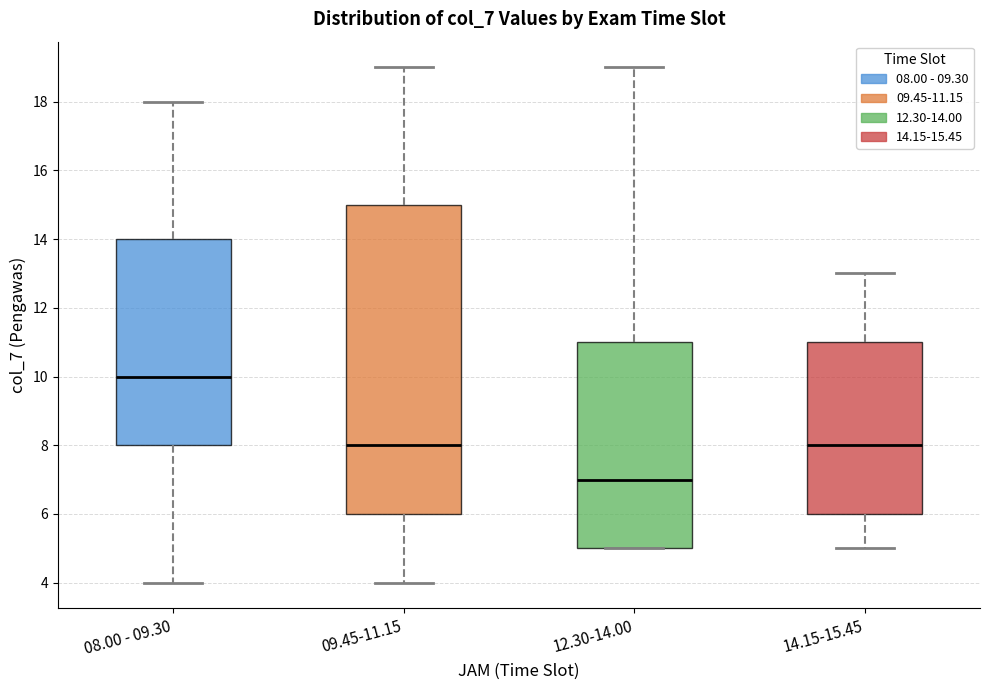

Where is the lower edge of the box for 12.30-14.00 on the y-axis? The values are not printed on the chart, so give them approximately, as read against the axis.

5